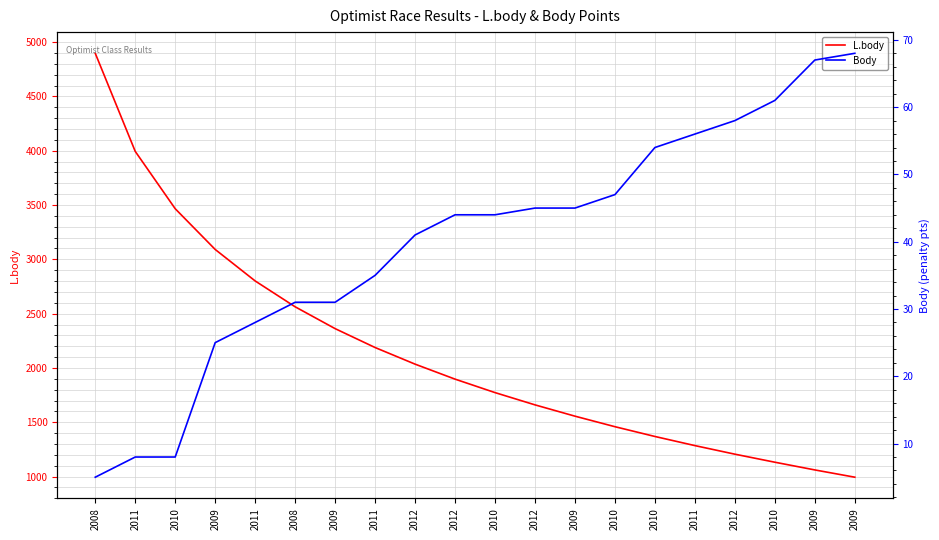

Rank the series by their average value, from highest to lowest.

L.body, Body